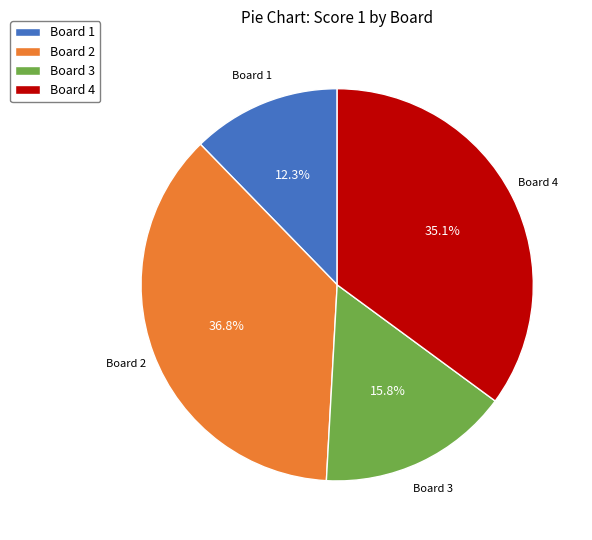

Combined, what portion of the pie is Board 1 and Board 2?

49.1%